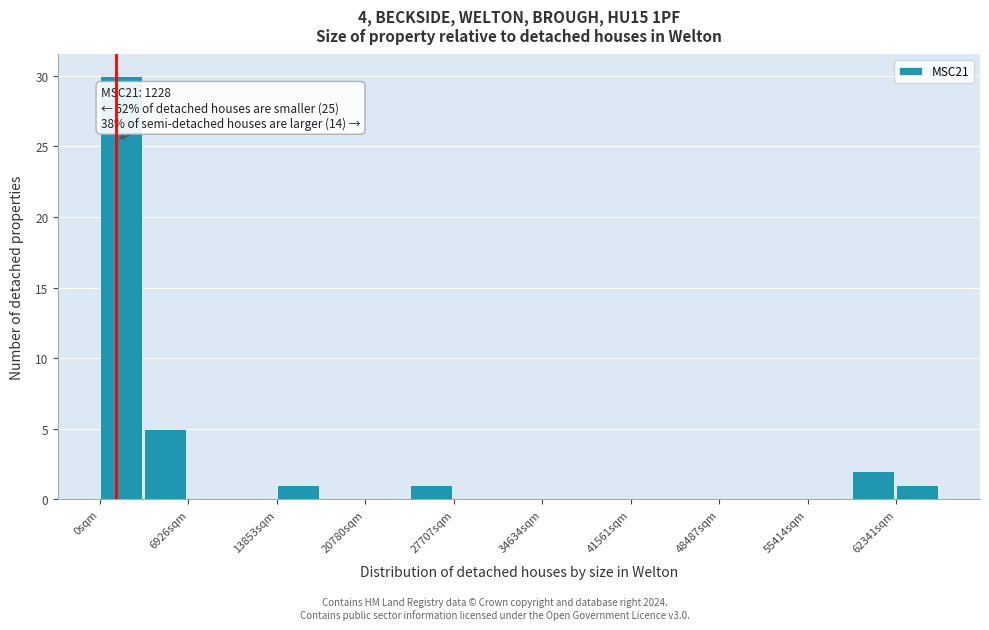

Around what value on the x-axis is the tallest bar? Give the approximate position of its centre, as read against the axis.

2000